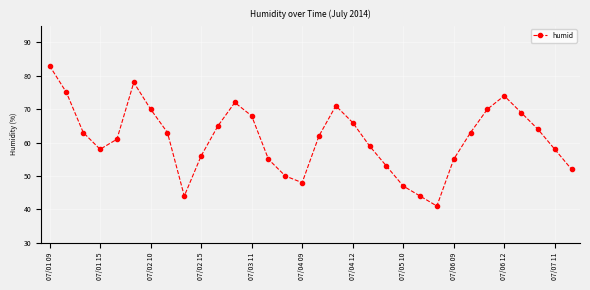

How many points are lower than both their immediate neighbors (excluding endpoints)?

4